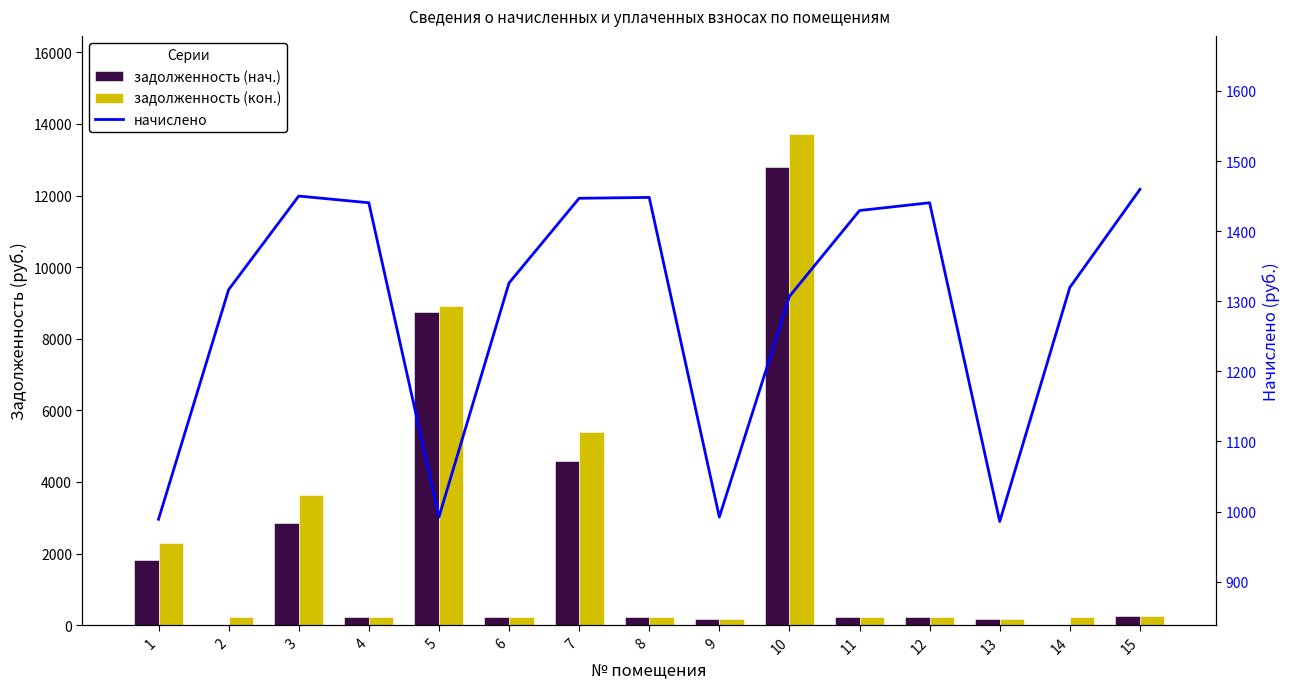

Is the value of задолженность (нач.) at 13 greater than the value of задолженность (кон.) at 12?

No